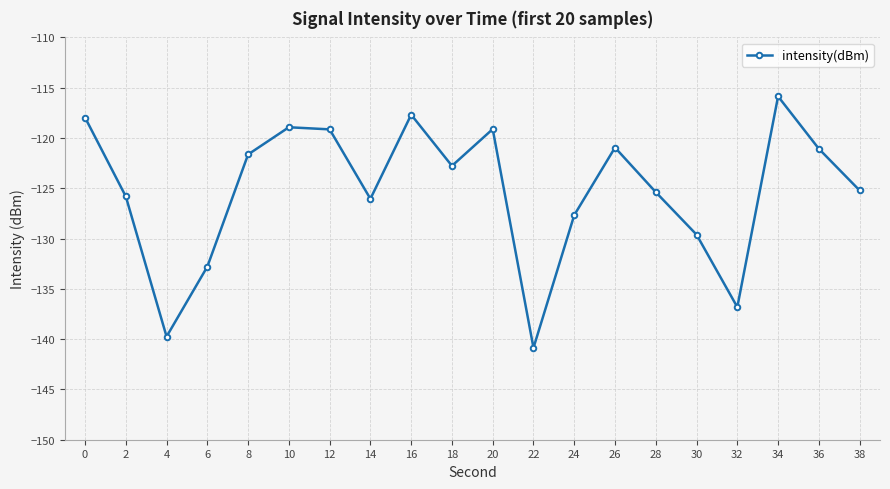

What is the difference between the maximum and minimum values?

25.0